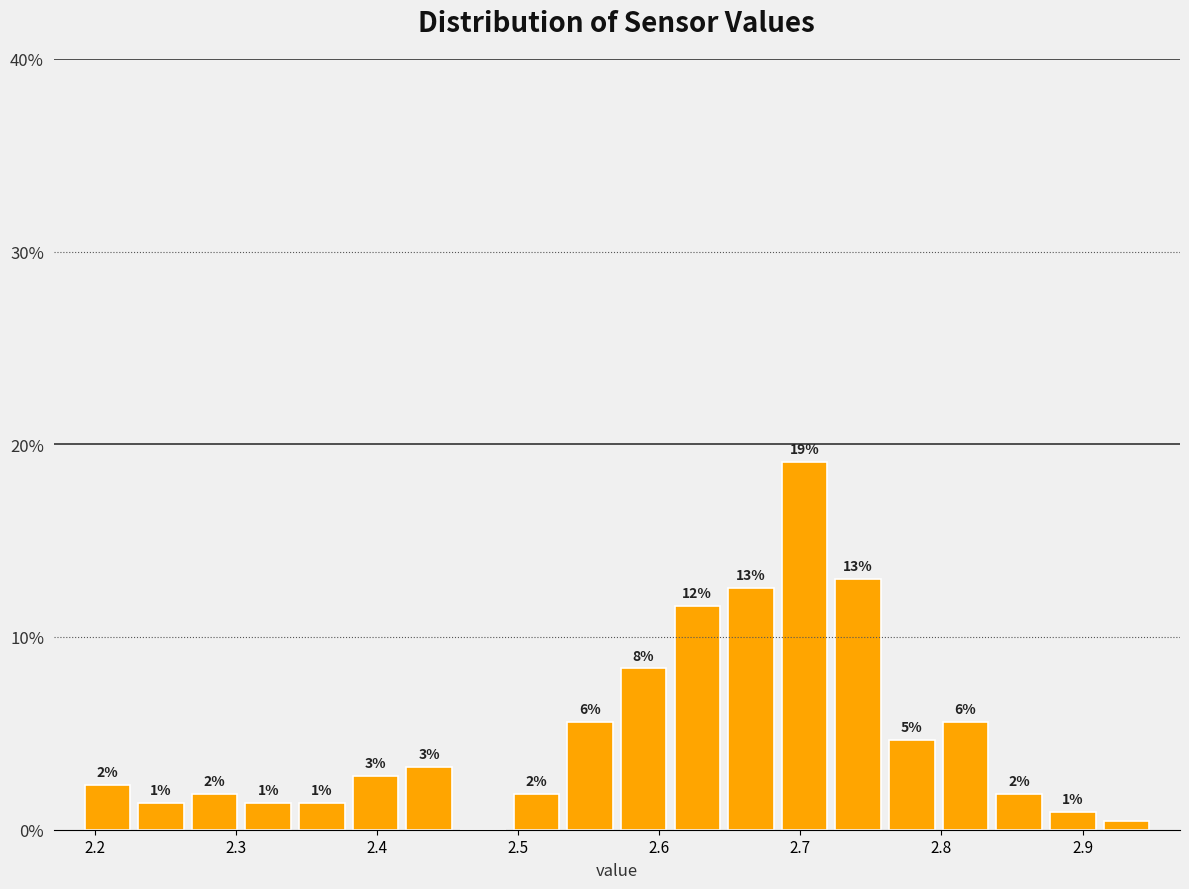

Around what value on the x-axis is the tallest bar? Give the approximate position of its centre, as read against the axis.

2.70